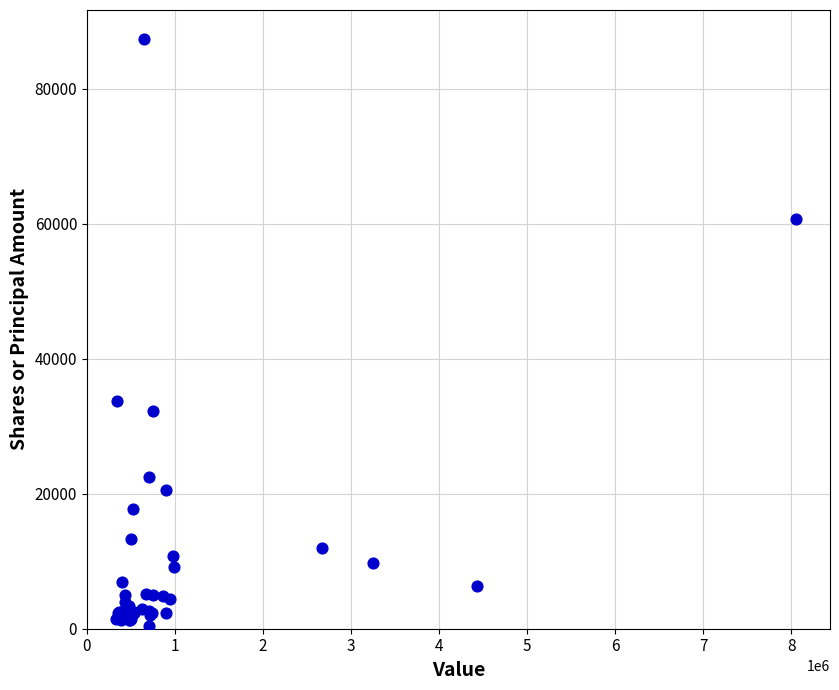

What Y value in the scatter plot is closest to 43850?

33750